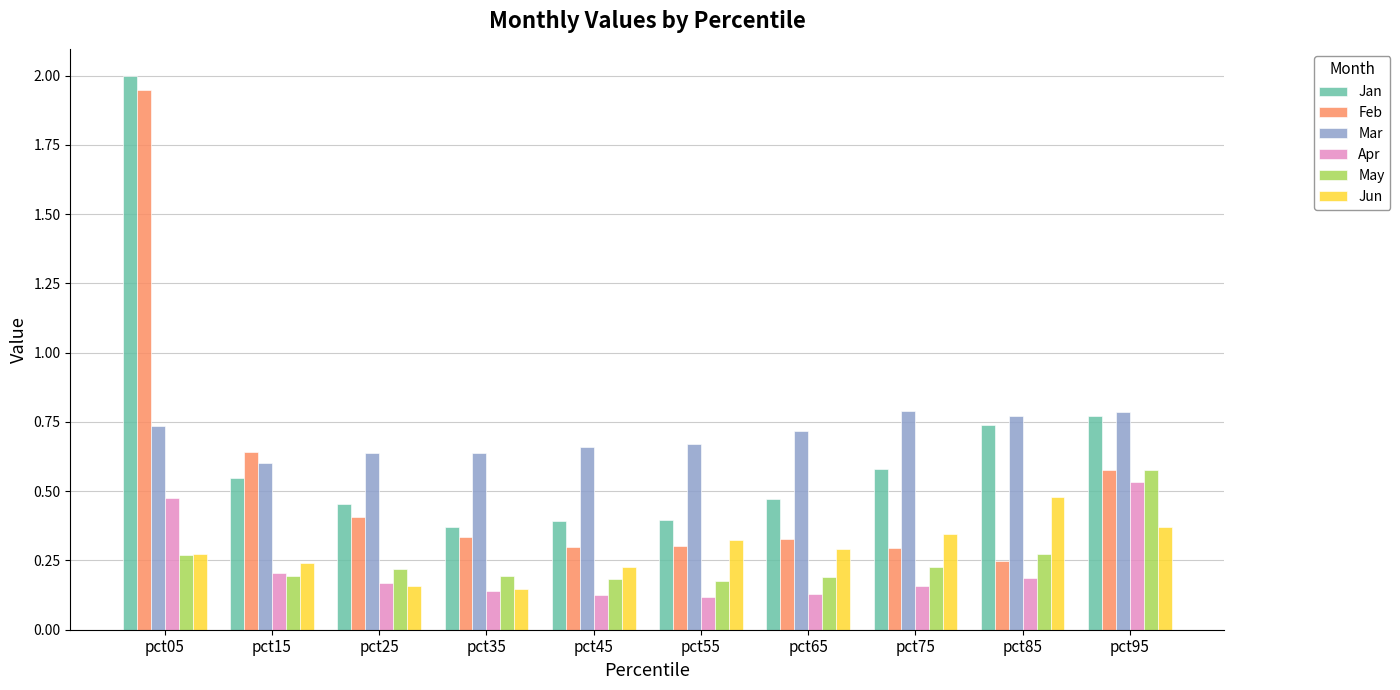

Is it true that May equals 0.2 at pct55?

True